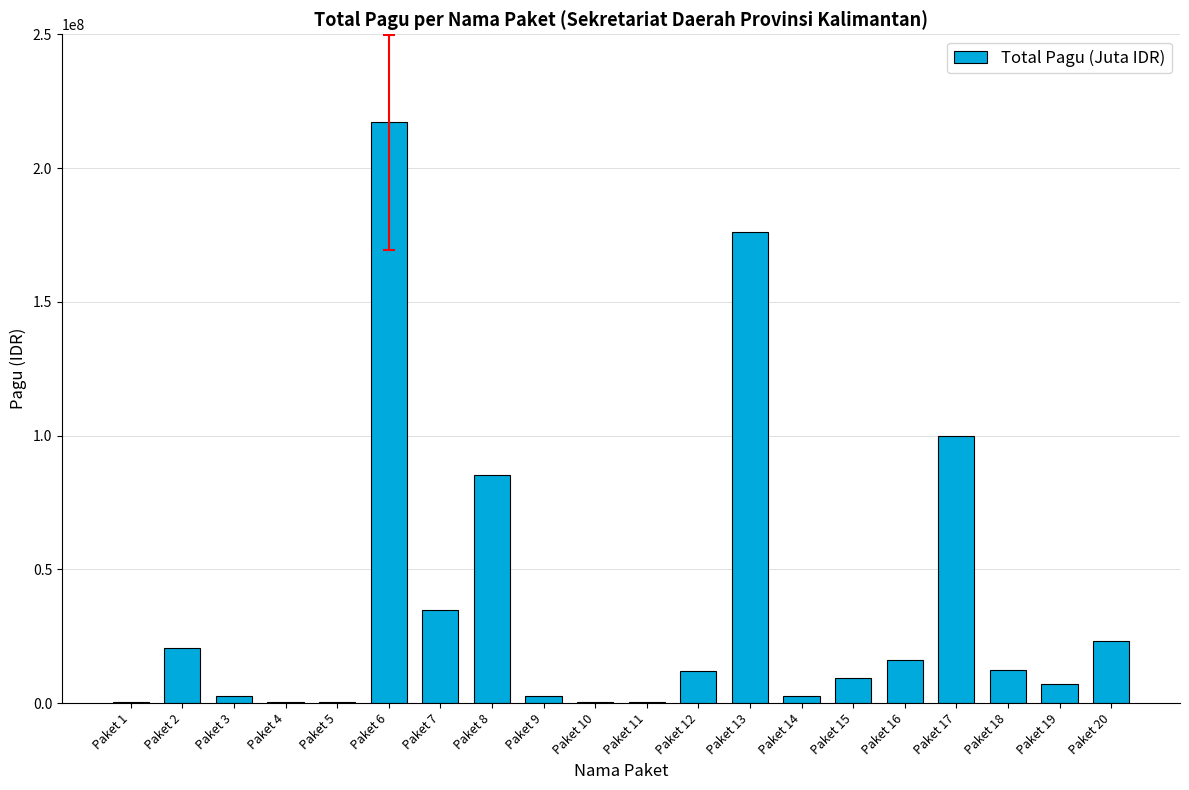

At which category does the chart reach its peak across all series?

Paket 6